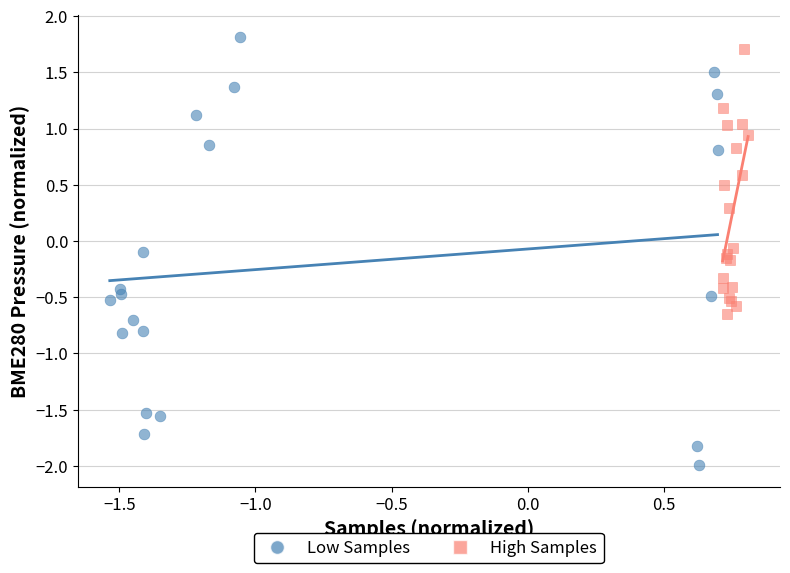

Which series contains the highest Y value?

Low Samples